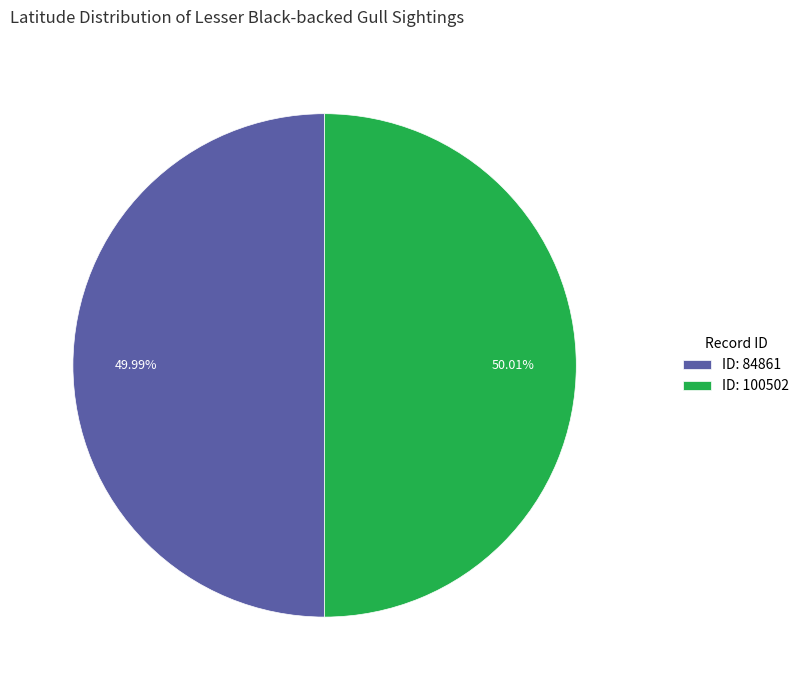

Is there a majority slice in this chart?

Yes